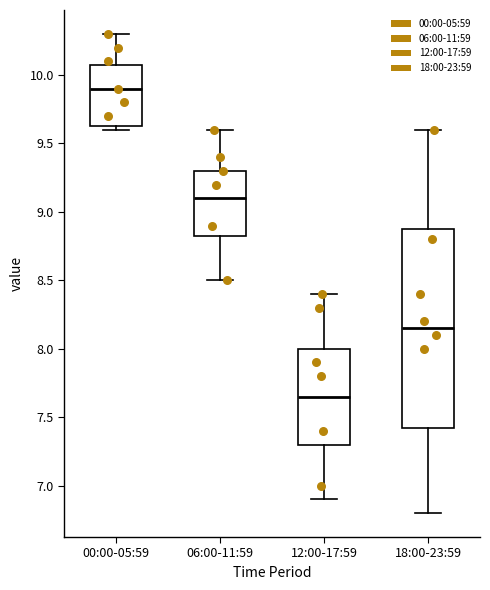

Where does the median line of the box for 00:00-05:59 sit on the y-axis? The values are not printed on the chart, so give them approximately, as read against the axis.

9.90